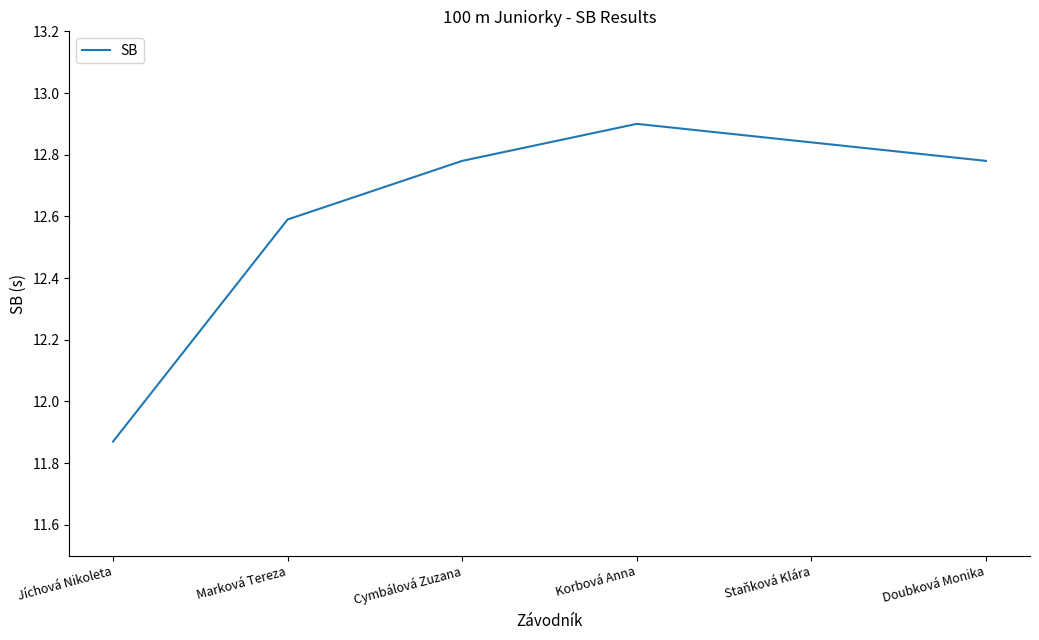

True or false: the data shows 19.4 at Cymbálová Zuzana.

False